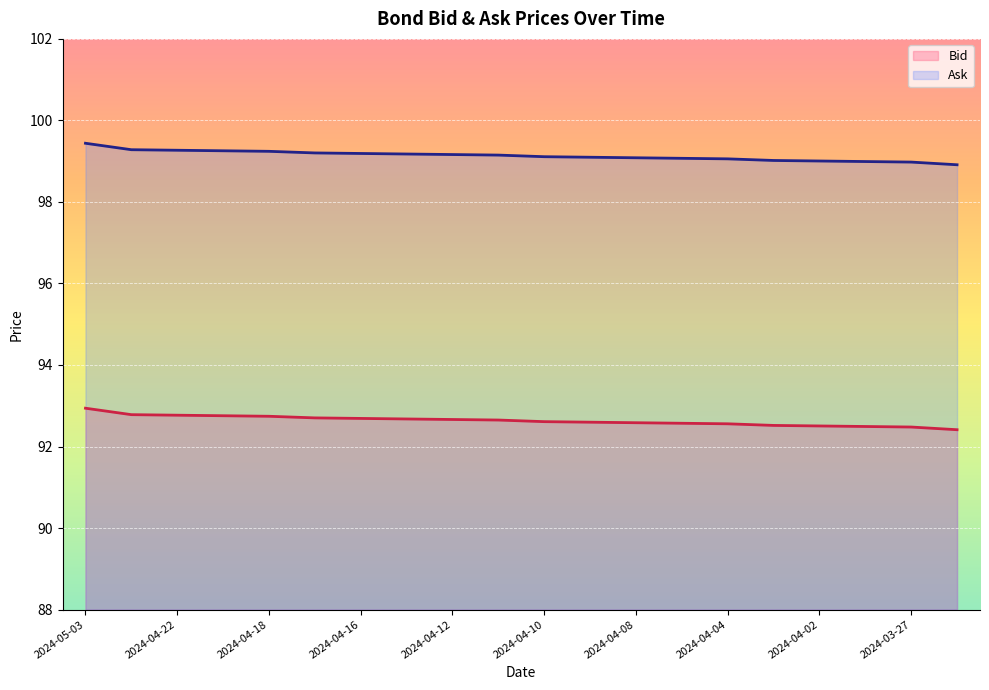

Between 2024-04-15 and 2024-04-08, which is larger?

2024-04-15